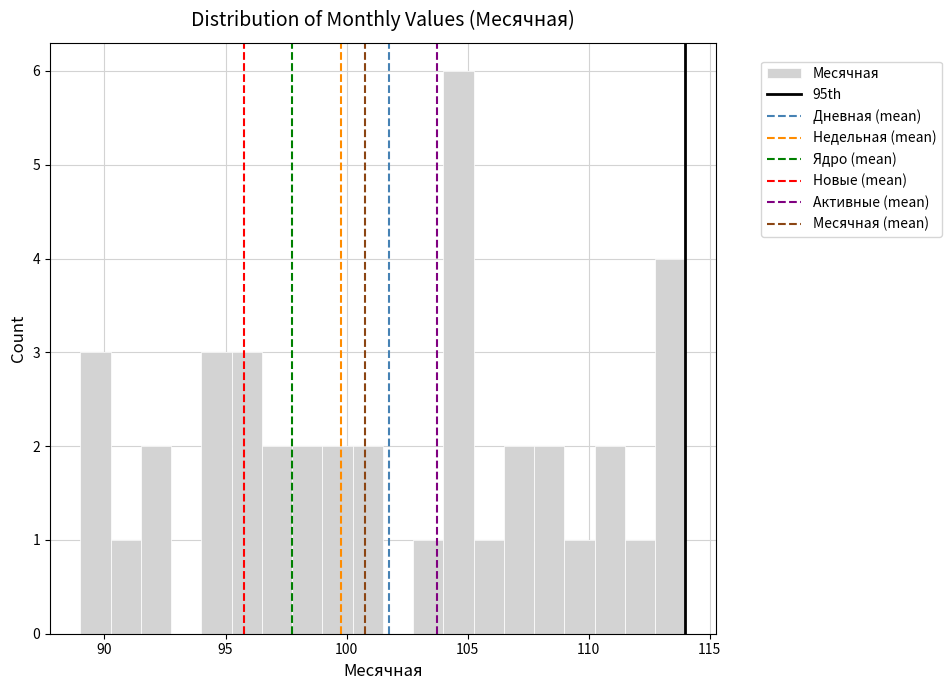

Read against the x-axis, roughly where is the centre of the tallest bar?

104.5